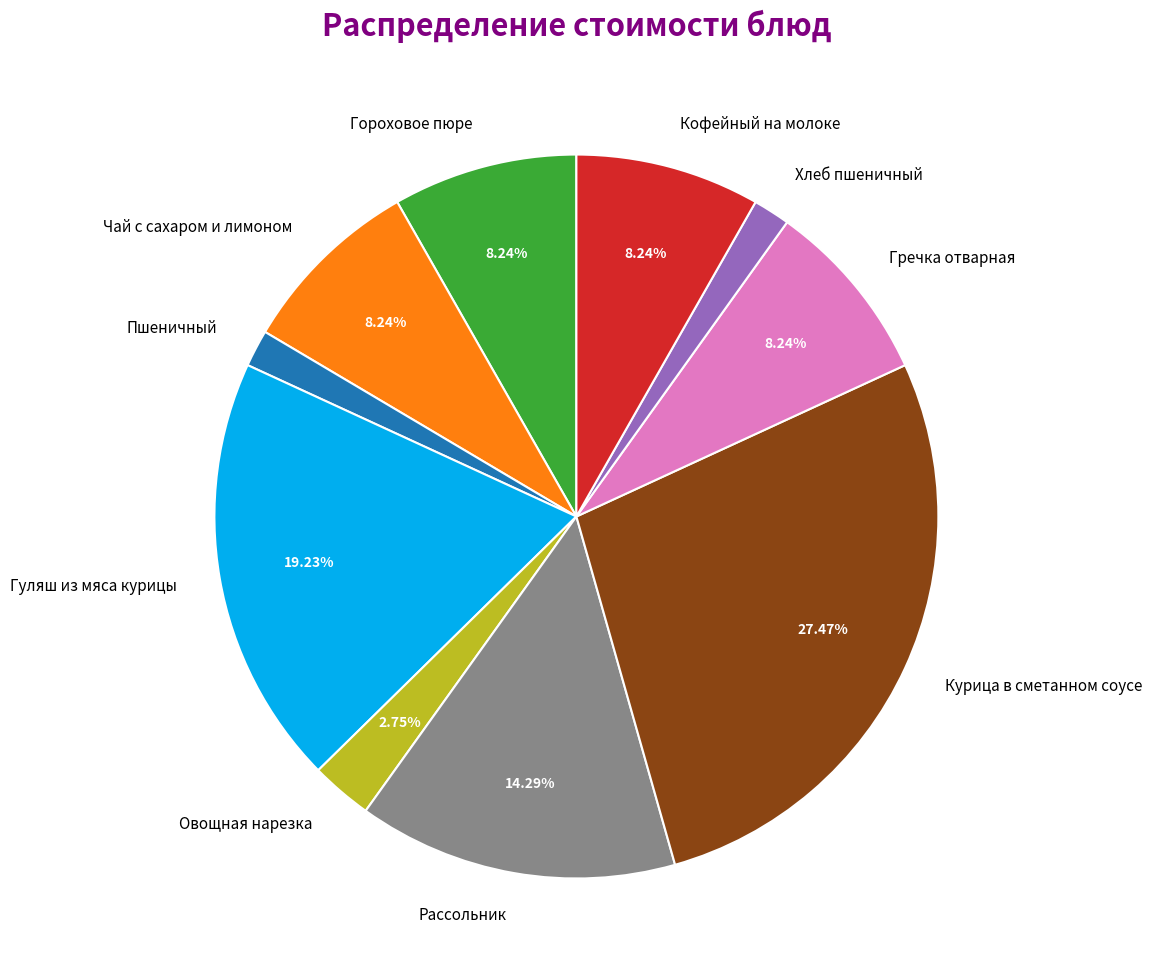

Is Гречка отварная the majority of the pie?

No